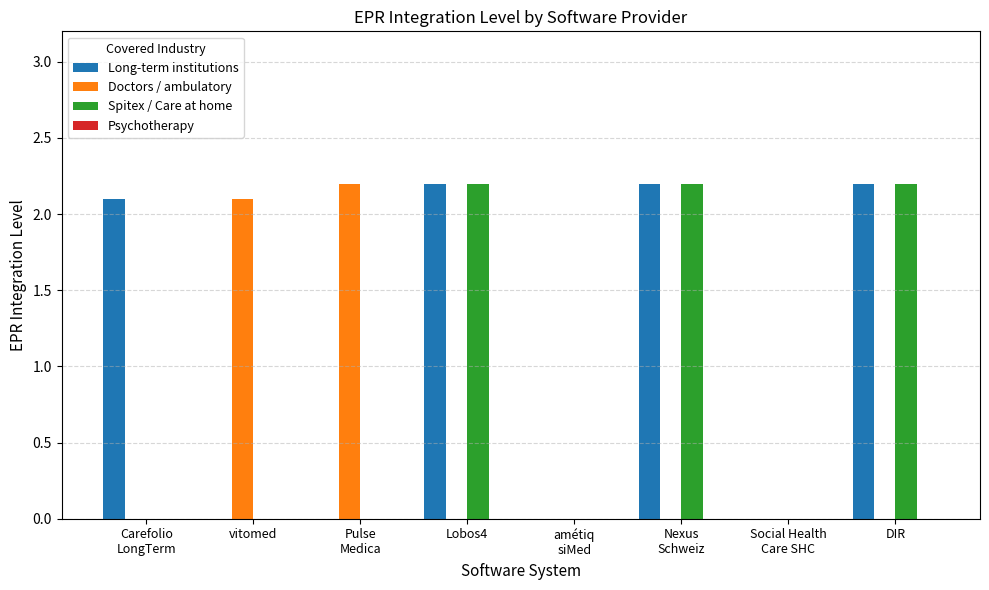

True or false: Long-term institutions has a value of 3.8 at DIR.

False